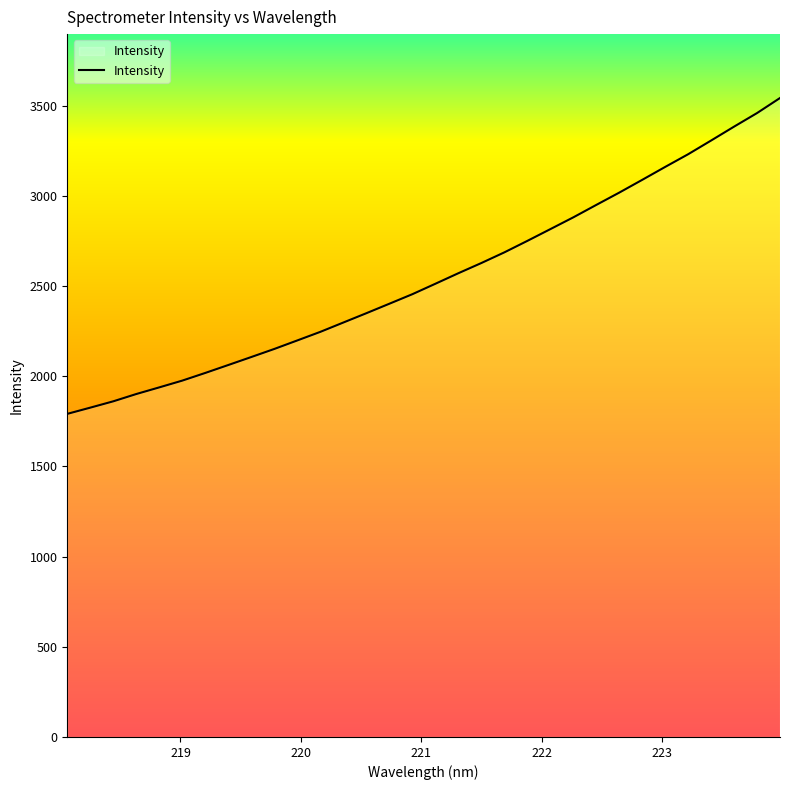

What is the difference between the maximum and minimum values?

1751.1